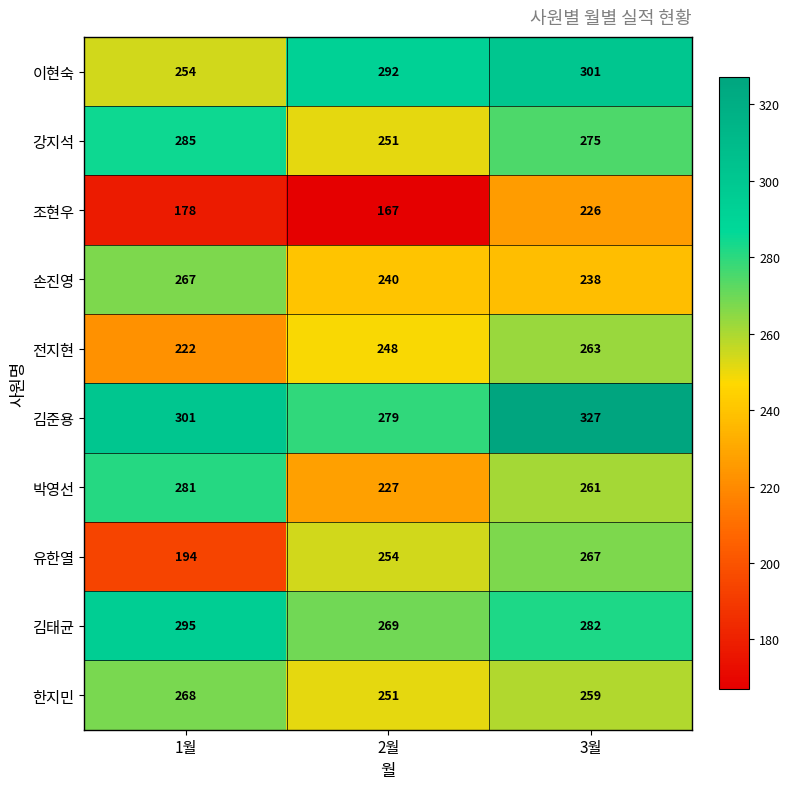

Which category has the lowest value across all series?

2월